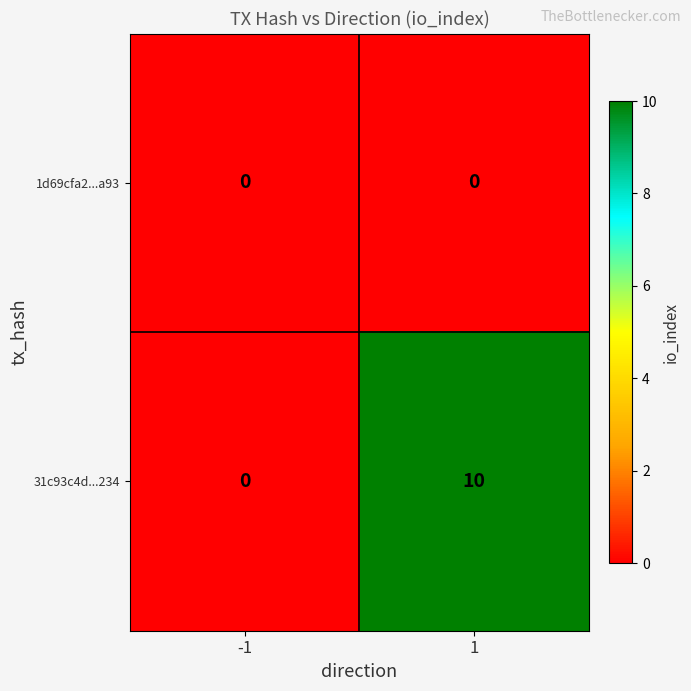

What is the average value of the 31c93c4d...234 series?

5